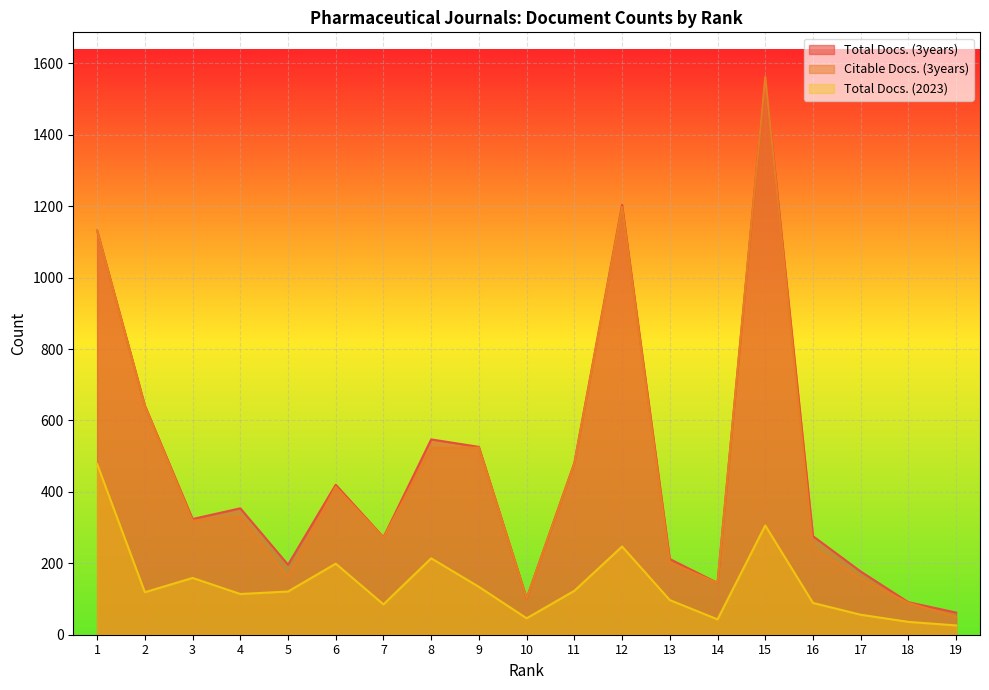

The value of Total Docs. (3years) at 7 is 273. True or false?

True